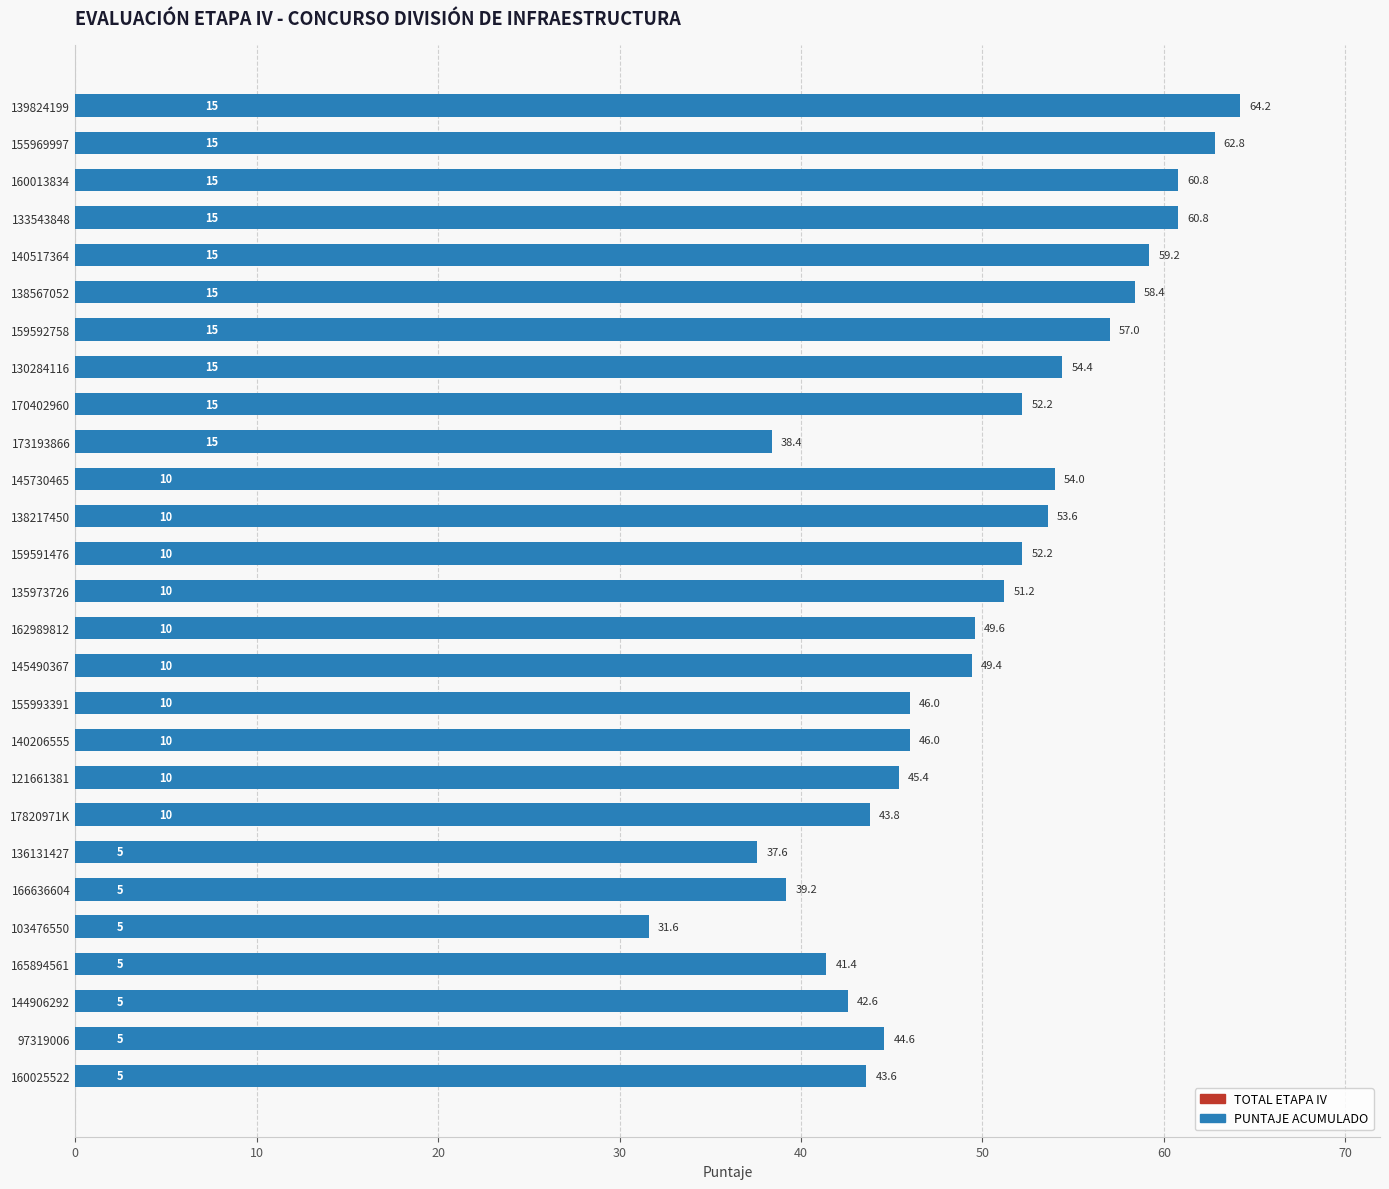

Which series has the largest total across all categories?

PUNTAJE ACUMULADO